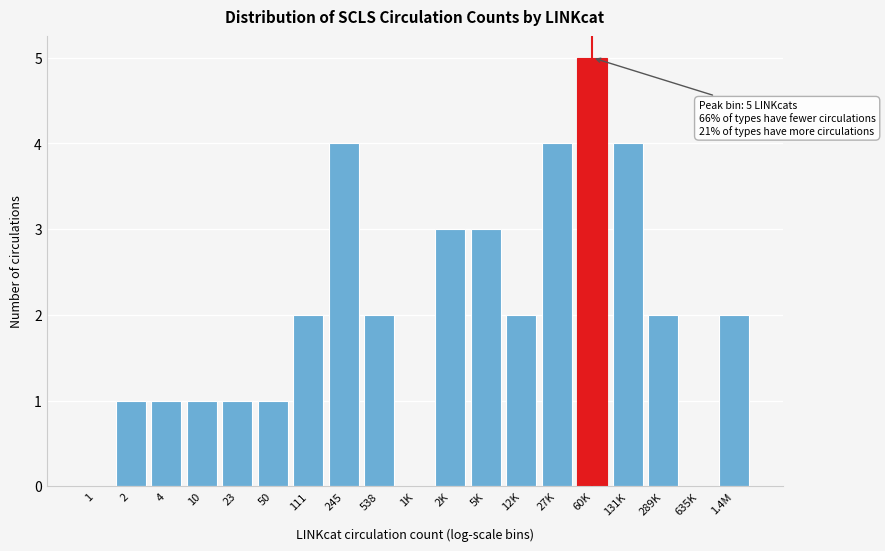

Reading left to right, extract all data points from this chart.

1=0	2=1	4=1	10=1	23=1	50=1	111=2	245=4	538=2	1K=0	2K=3	5K=3	12K=2	27K=4	60K=5	131K=4	289K=2	635K=0	1.4M=2